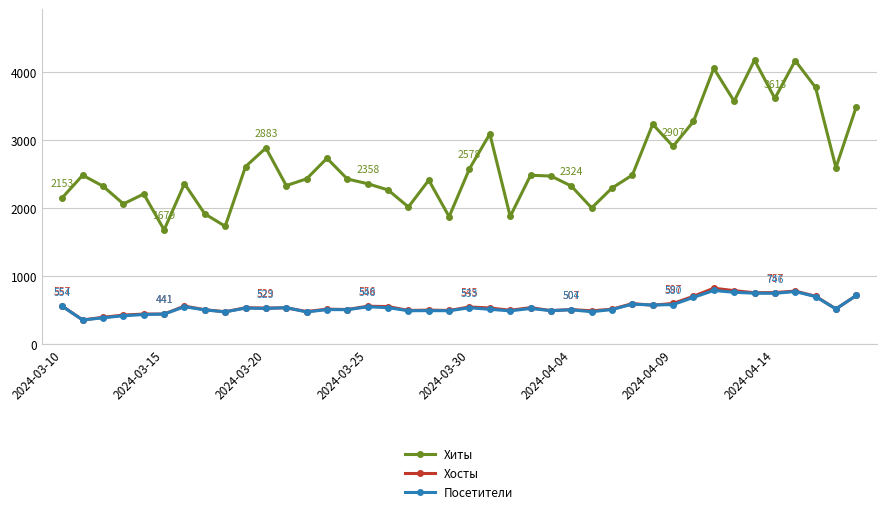

What is the smallest value displayed?

354